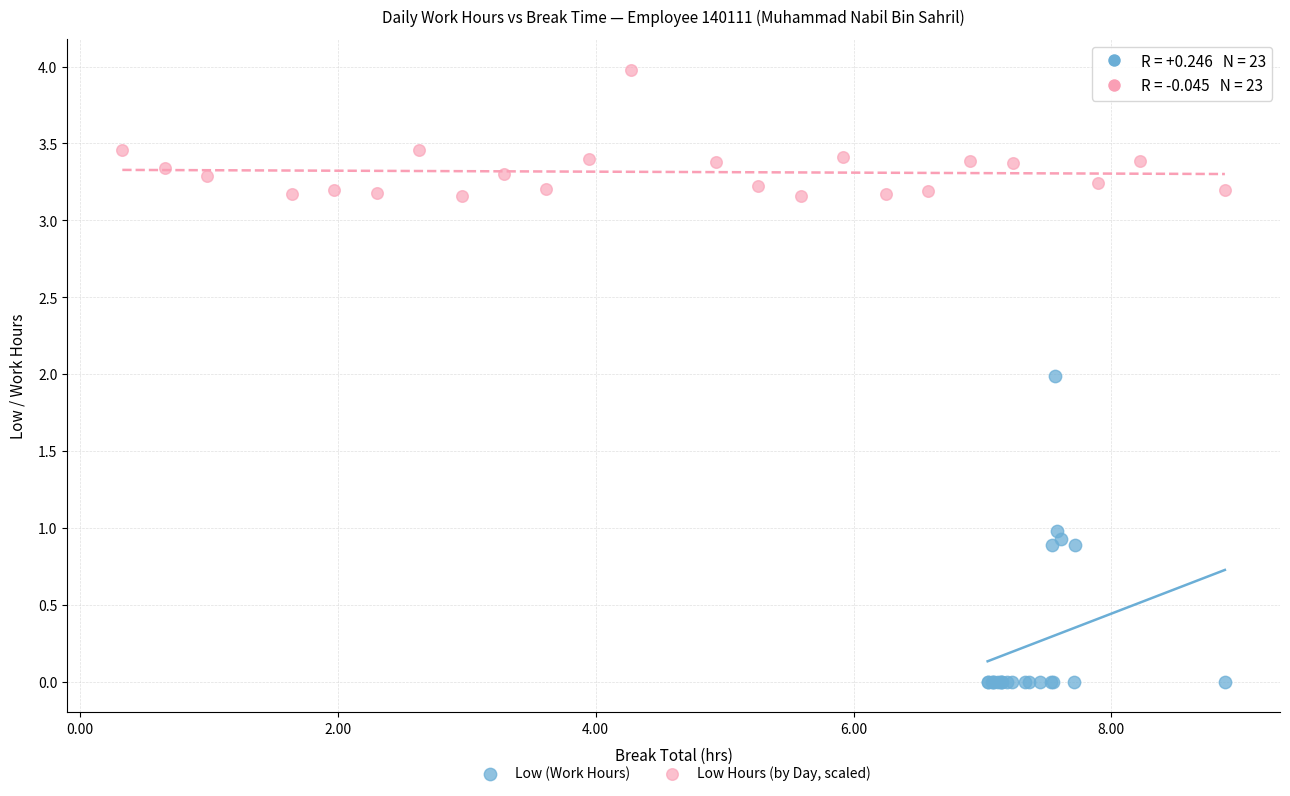

Which series contains the lowest Y value?

Low (Work Hours)